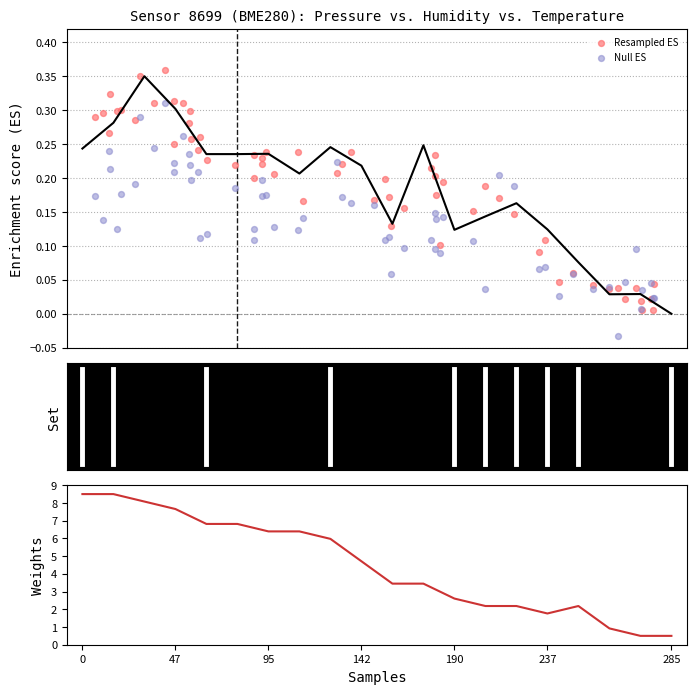

At how many categories does at least one series exceed 5?

9